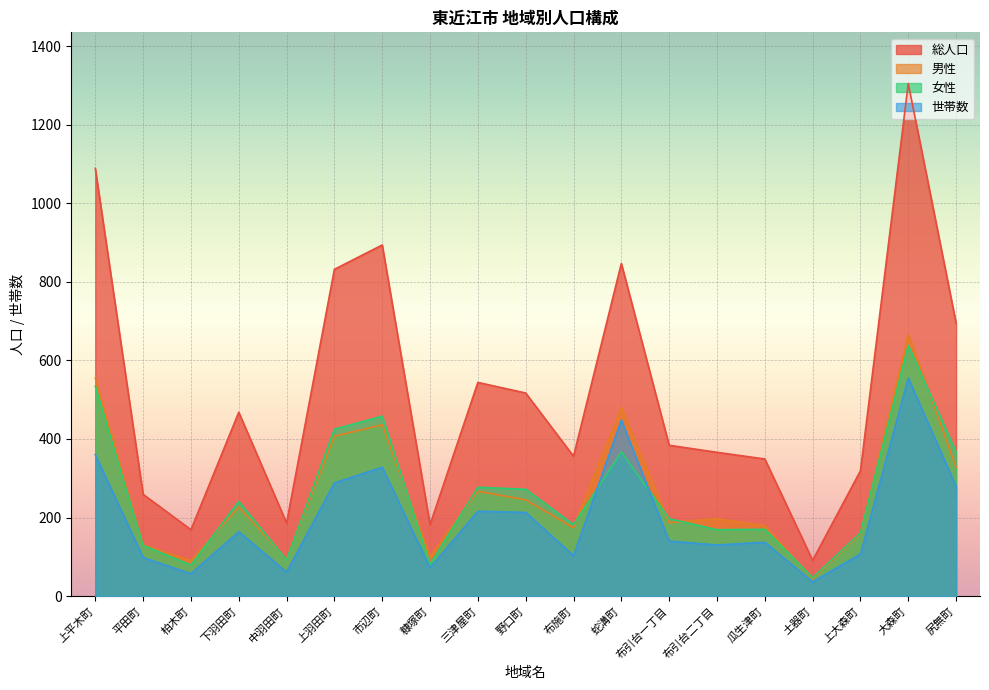

At which label is 男性 closest to 355?

尻無町